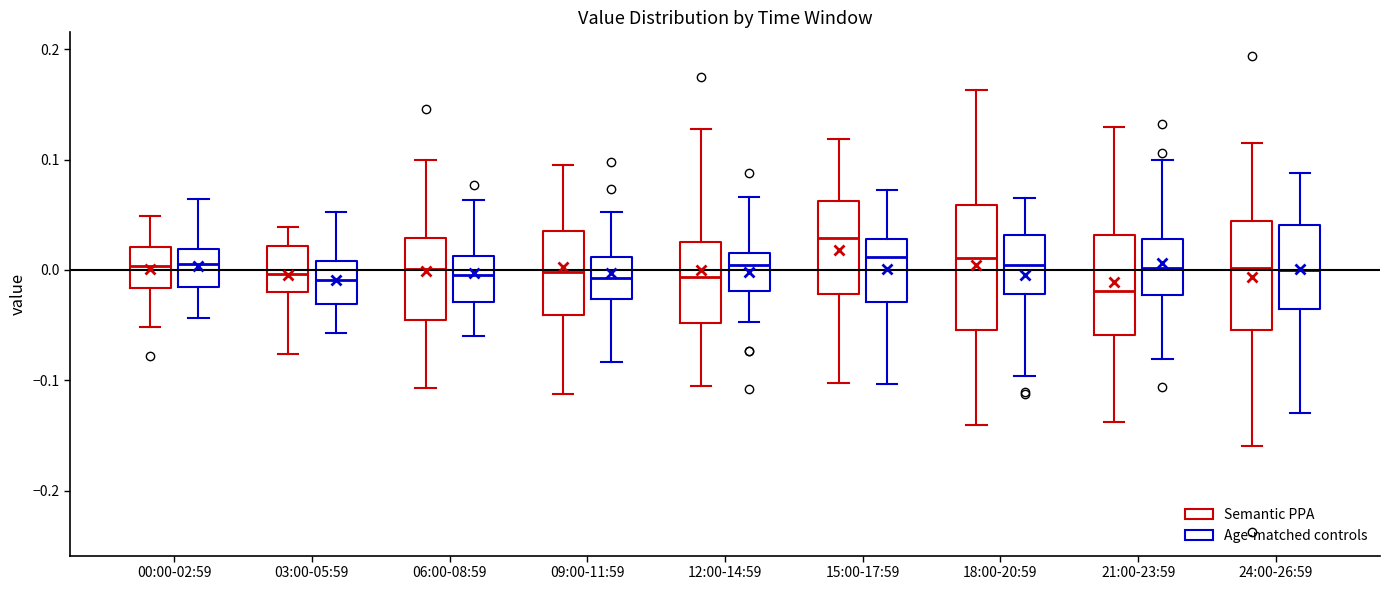

Reading left to right, transcribe this box plot: for each box, give where its median line is, the range the box spans, and where its two whiskers end, as read against the y-axis. The values are not printed on the chart, so give them approximately, as read against the axis.

00:00-02:59 (Semantic PPA): median 0.00, box -0.02 to 0.02, whiskers -0.05 to 0.05
00:00-02:59 (Age-matched controls): median 0.01, box -0.02 to 0.02, whiskers -0.04 to 0.06
03:00-05:59 (Semantic PPA): median 0.00, box -0.02 to 0.02, whiskers -0.08 to 0.04
03:00-05:59 (Age-matched controls): median -0.01, box -0.03 to 0.01, whiskers -0.06 to 0.05
06:00-08:59 (Semantic PPA): median 0.00, box -0.04 to 0.03, whiskers -0.11 to 0.10
06:00-08:59 (Age-matched controls): median 0.00, box -0.03 to 0.01, whiskers -0.06 to 0.06
09:00-11:59 (Semantic PPA): median 0.00, box -0.04 to 0.04, whiskers -0.11 to 0.09
09:00-11:59 (Age-matched controls): median -0.01, box -0.03 to 0.01, whiskers -0.08 to 0.05
12:00-14:59 (Semantic PPA): median -0.01, box -0.05 to 0.02, whiskers -0.11 to 0.13
12:00-14:59 (Age-matched controls): median 0.00, box -0.02 to 0.02, whiskers -0.05 to 0.07
15:00-17:59 (Semantic PPA): median 0.03, box -0.02 to 0.06, whiskers -0.10 to 0.12
15:00-17:59 (Age-matched controls): median 0.01, box -0.03 to 0.03, whiskers -0.10 to 0.07
18:00-20:59 (Semantic PPA): median 0.01, box -0.05 to 0.06, whiskers -0.14 to 0.16
18:00-20:59 (Age-matched controls): median 0.00, box -0.02 to 0.03, whiskers -0.10 to 0.06
21:00-23:59 (Semantic PPA): median -0.02, box -0.06 to 0.03, whiskers -0.14 to 0.13
21:00-23:59 (Age-matched controls): median 0.00, box -0.02 to 0.03, whiskers -0.08 to 0.10
24:00-26:59 (Semantic PPA): median 0.00, box -0.05 to 0.04, whiskers -0.16 to 0.11
24:00-26:59 (Age-matched controls): median 0.00, box -0.04 to 0.04, whiskers -0.13 to 0.09